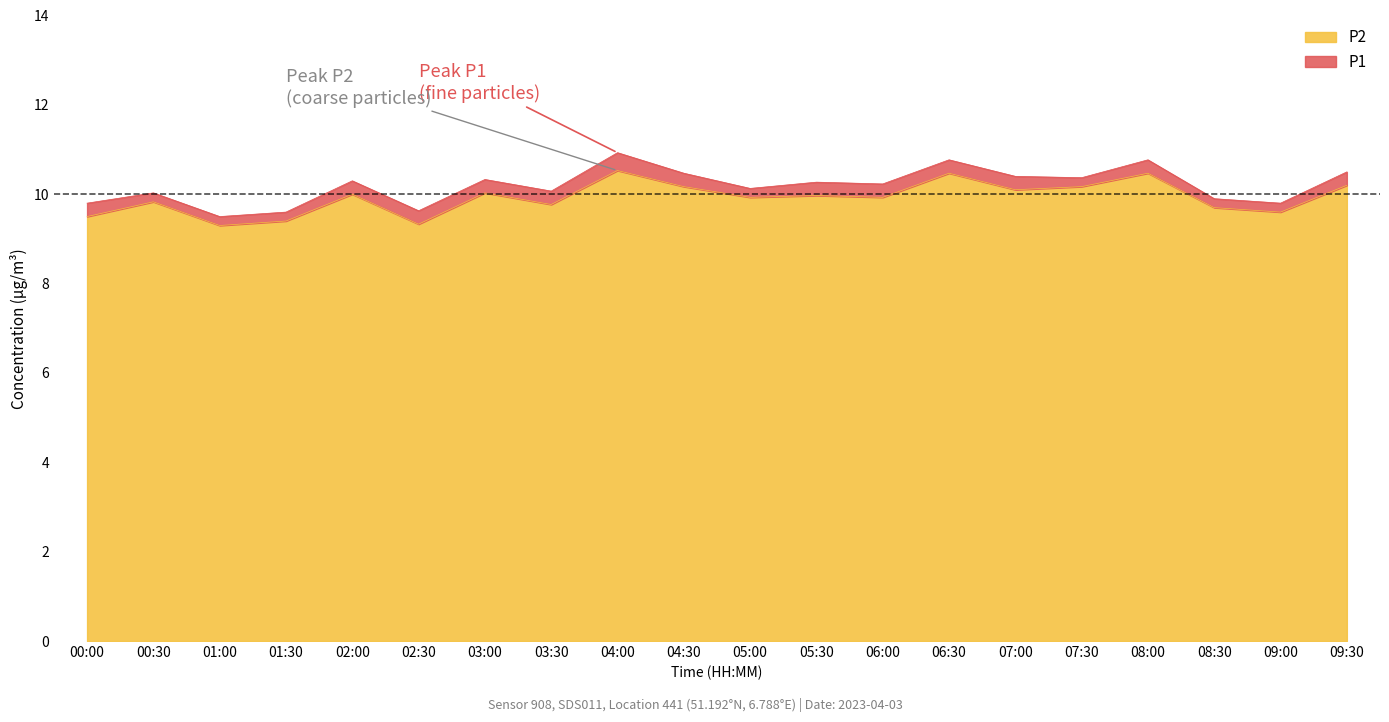

Does the chart have visible grid lines?

No